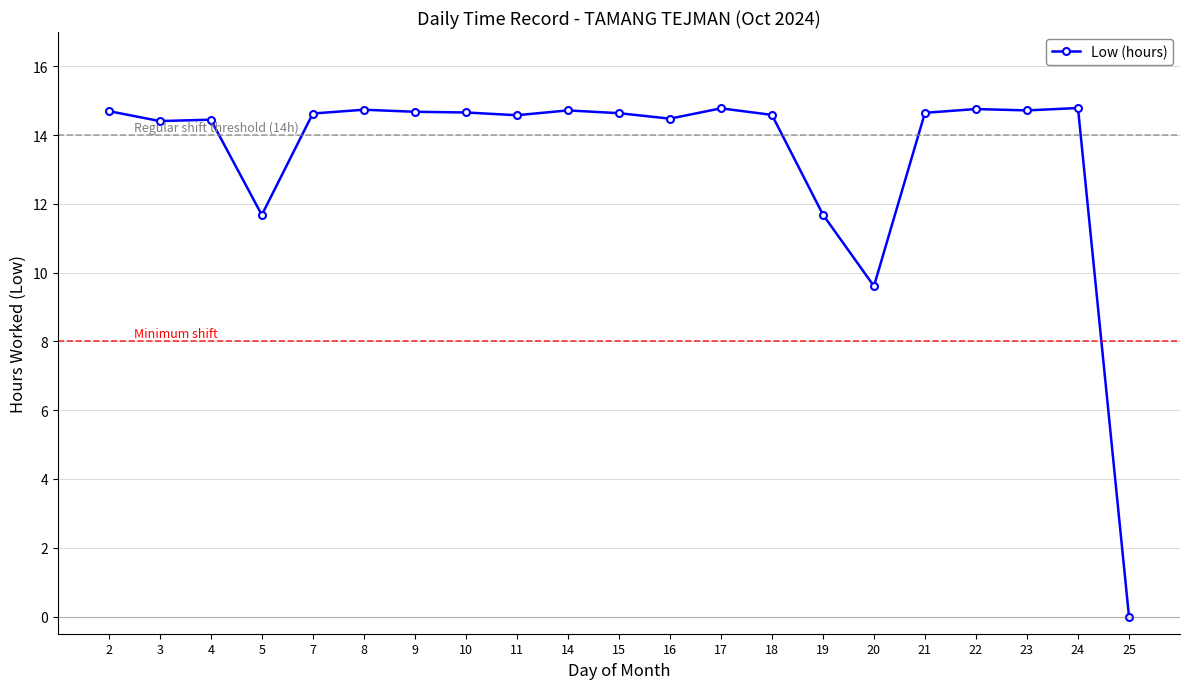

True or false: the data has more than 1 interior local peaks.

True